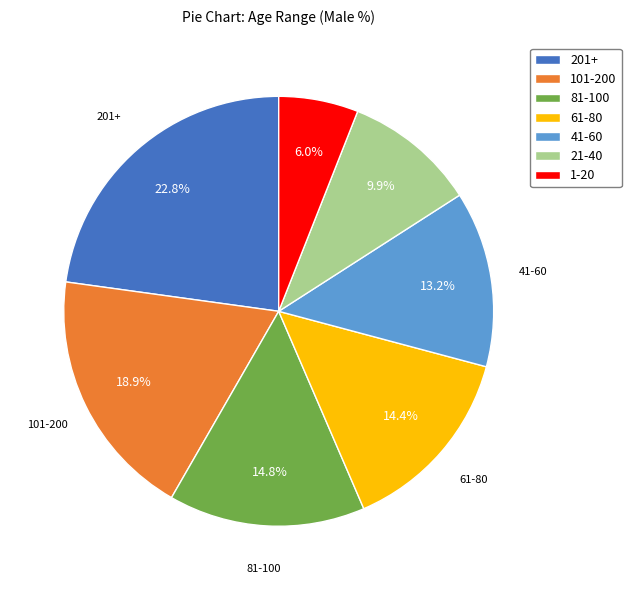

Which slice is the largest?

201+